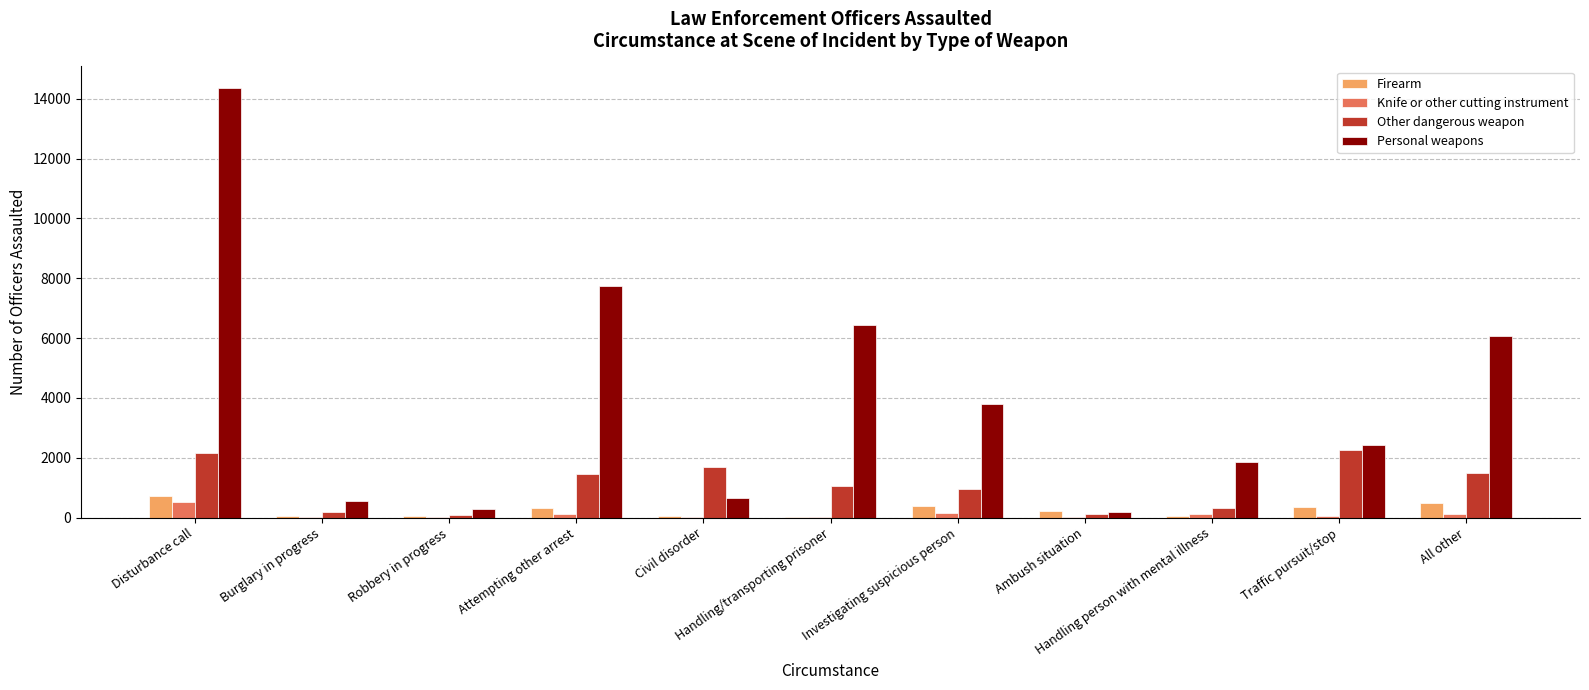

Between Investigating suspicious person and All other, which series saw the biggest shift?

Personal weapons